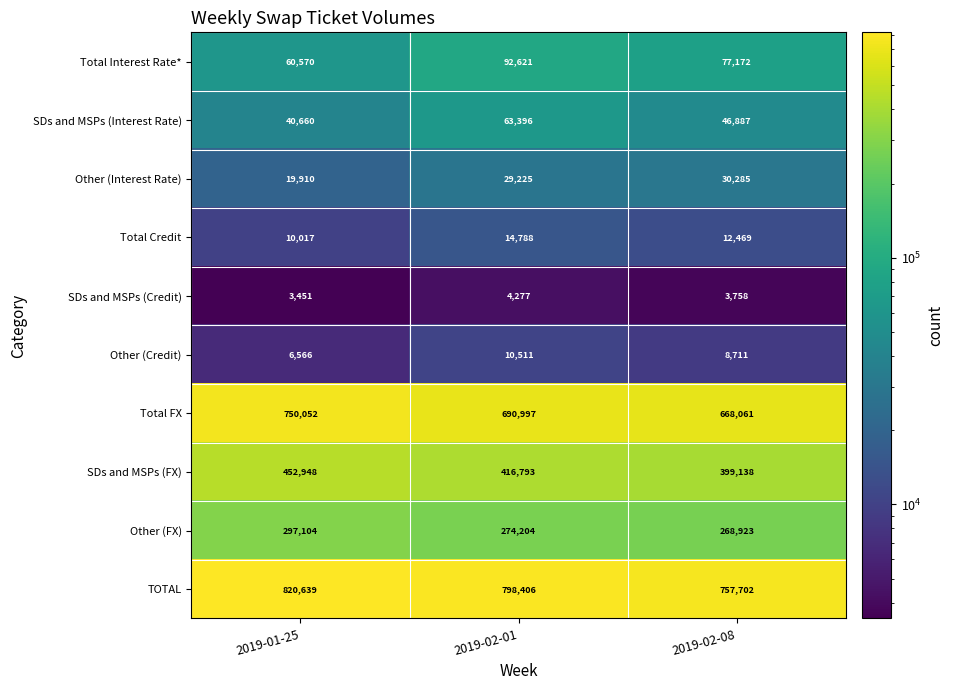

Reading right to left, transcribe all the data shown in this chart.

Total Interest Rate*: 77172	92621	60570
SDs and MSPs (Interest Rate): 46887	63396	40660
Other (Interest Rate): 30285	29225	19910
Total Credit: 12469	14788	10017
SDs and MSPs (Credit): 3758	4277	3451
Other (Credit): 8711	10511	6566
Total FX: 668061	690997	750052
SDs and MSPs (FX): 399138	416793	452948
Other (FX): 268923	274204	297104
TOTAL: 757702	798406	820639